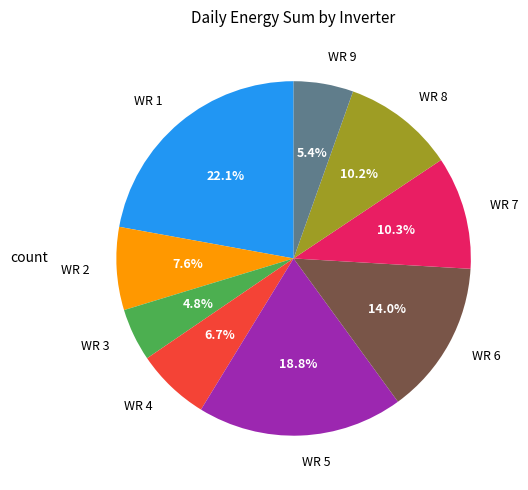

Which has a higher value, WR 8 or WR 9?

WR 8